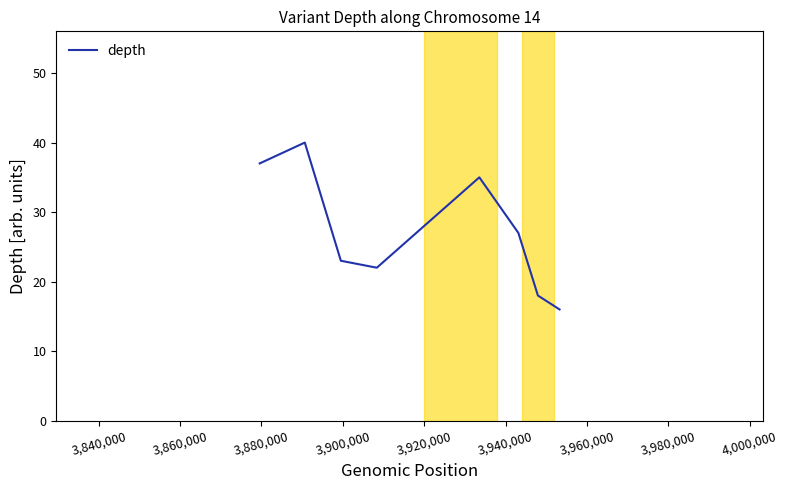

What is the average value?

27